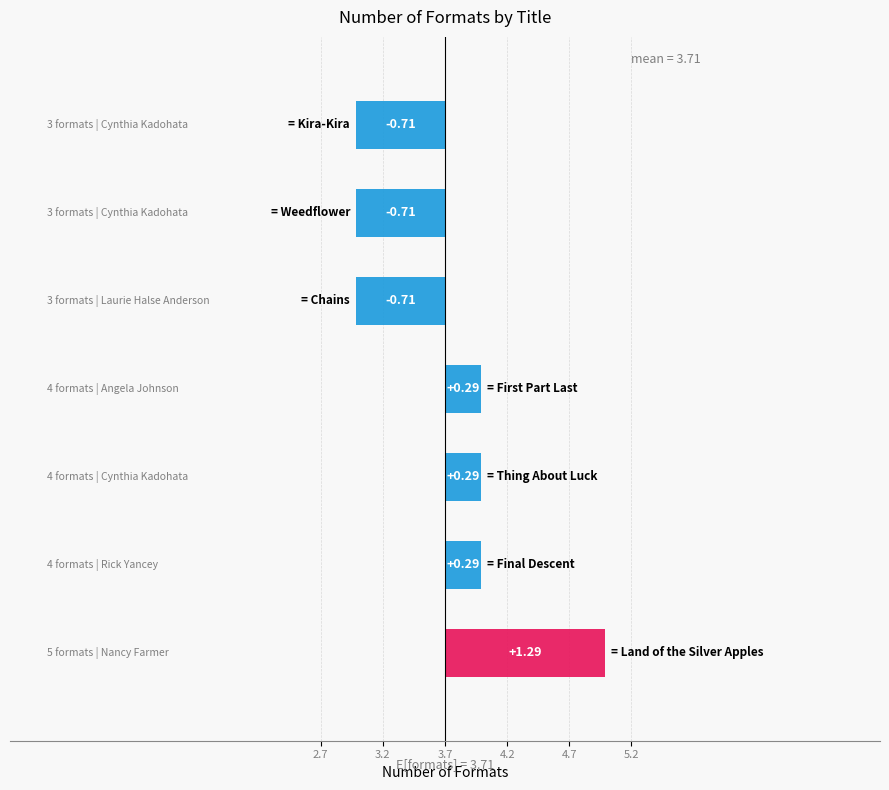

Reading left to right, extract all data points from this chart.

5	4	4	4	3	3	3